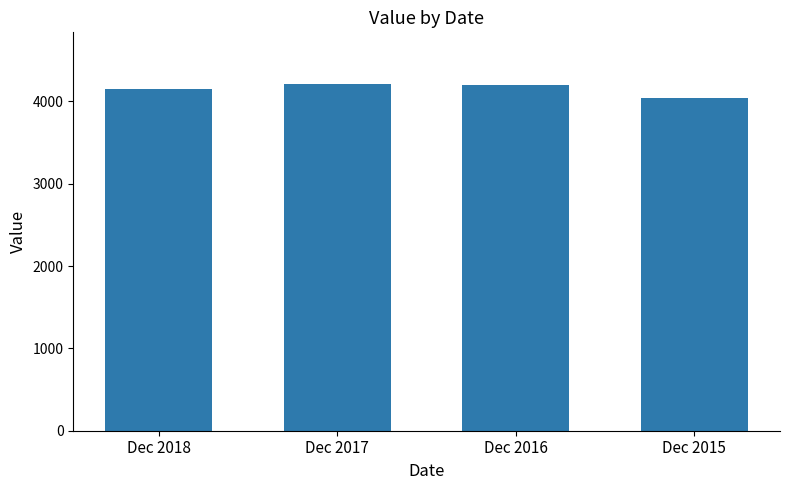

What is the sum of all values?

16604.0